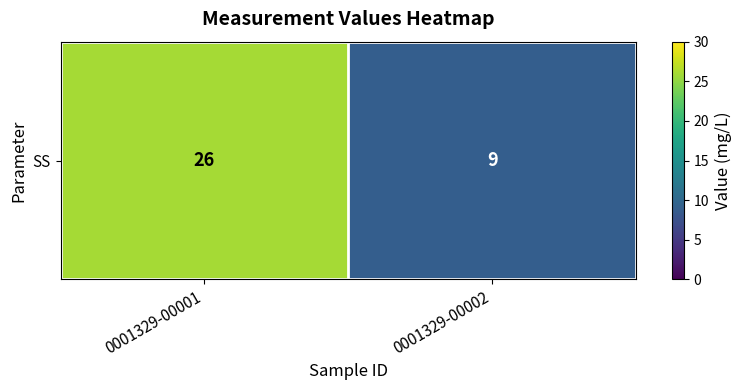

Reading left to right, list all the values displayed in this chart.

26	9